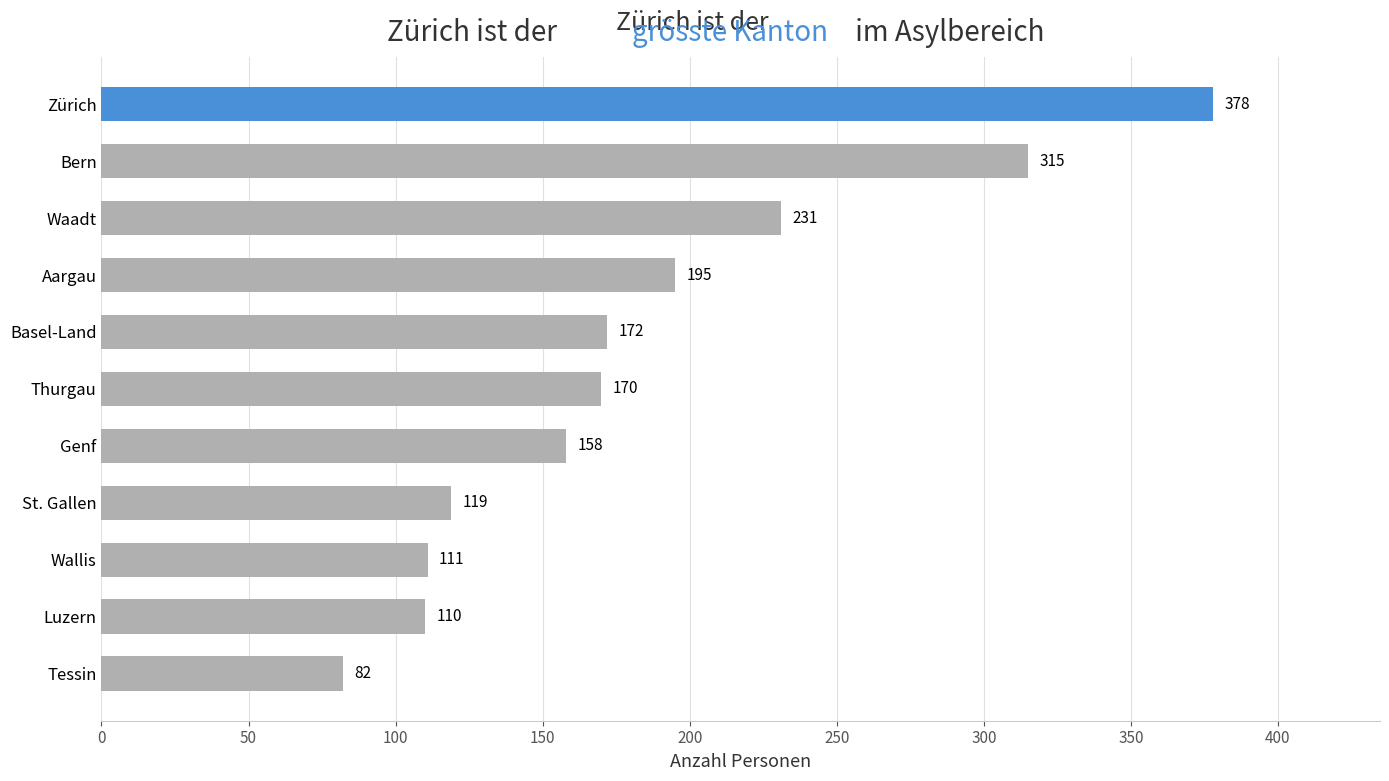

How many data points are less than 170?

5